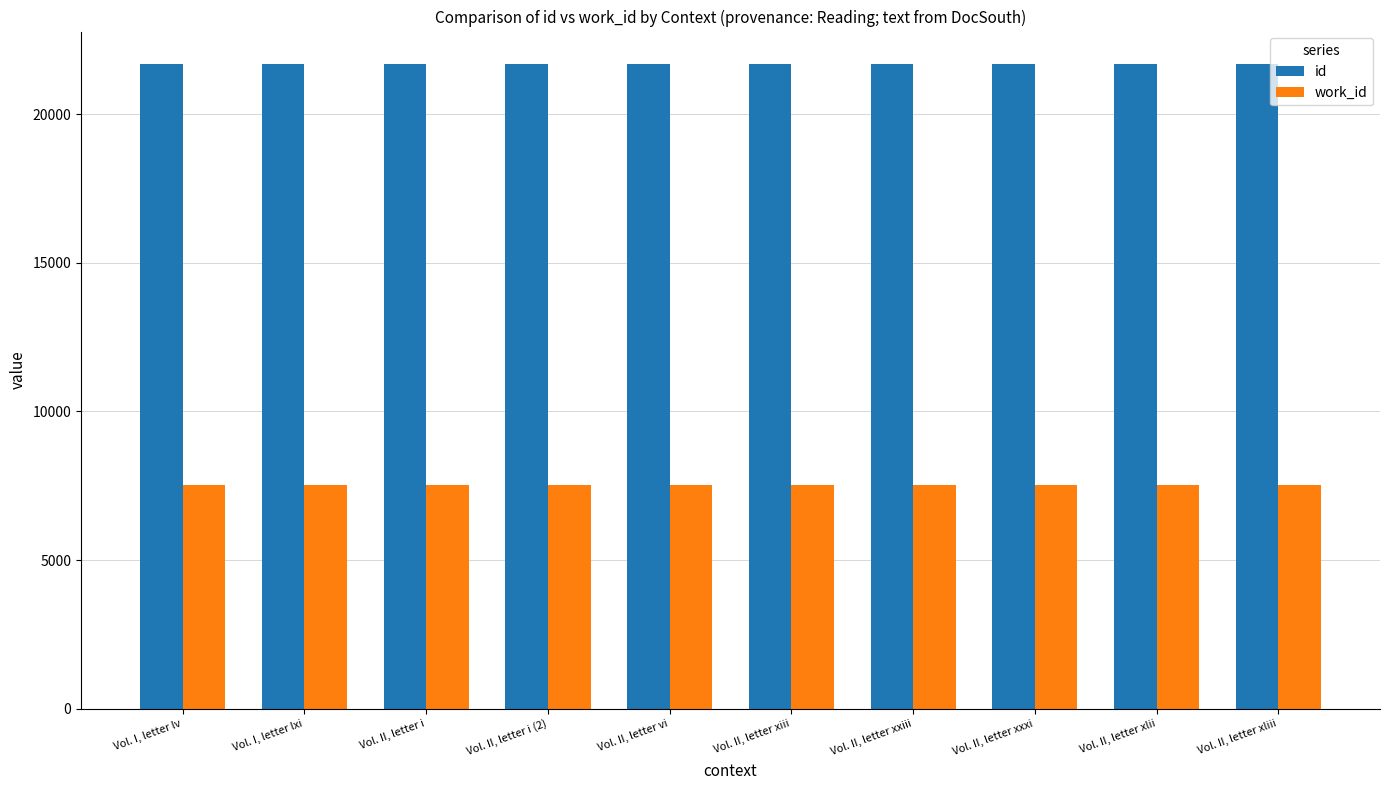

What position from the right is Vol. II, letter xxiii?

4